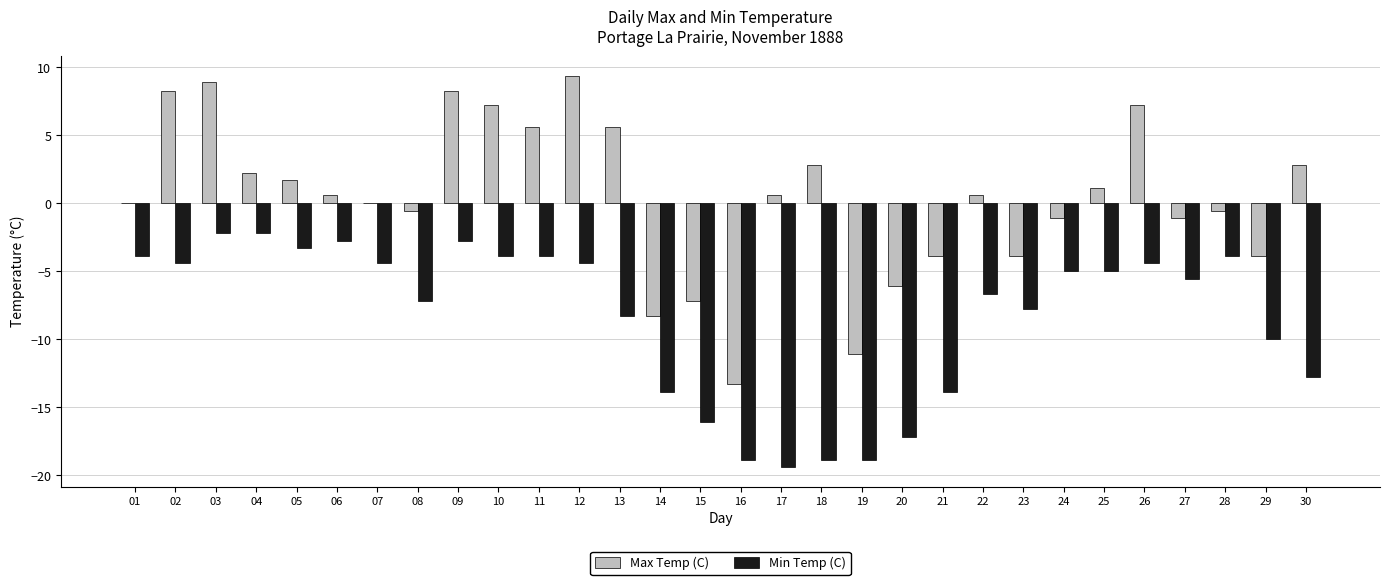

Reading right to left, what are all the values shown in this chart?

Max Temp (C): 2.8	-3.9	-0.6	-1.1	7.2	1.1	-1.1	-3.9	0.6	-3.9	-6.1	-11.1	2.8	0.6	-13.3	-7.2	-8.3	5.6	9.4	5.6	7.2	8.3	-0.6	0.0	0.6	1.7	2.2	8.9	8.3	0.0
Min Temp (C): -12.8	-10.0	-3.9	-5.6	-4.4	-5.0	-5.0	-7.8	-6.7	-13.9	-17.2	-18.9	-18.9	-19.4	-18.9	-16.1	-13.9	-8.3	-4.4	-3.9	-3.9	-2.8	-7.2	-4.4	-2.8	-3.3	-2.2	-2.2	-4.4	-3.9